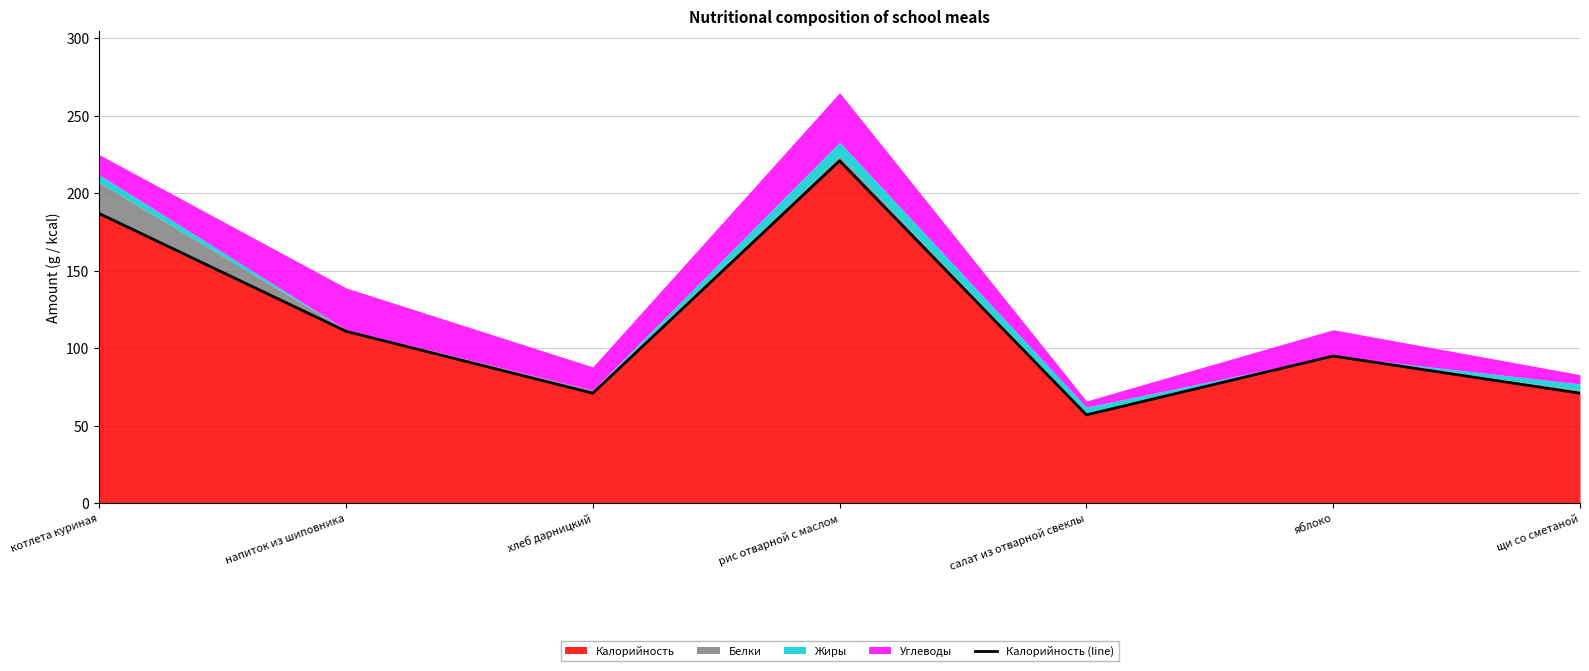

What is the approximate value at рис отварной с маслом, to the nearest 5?

220